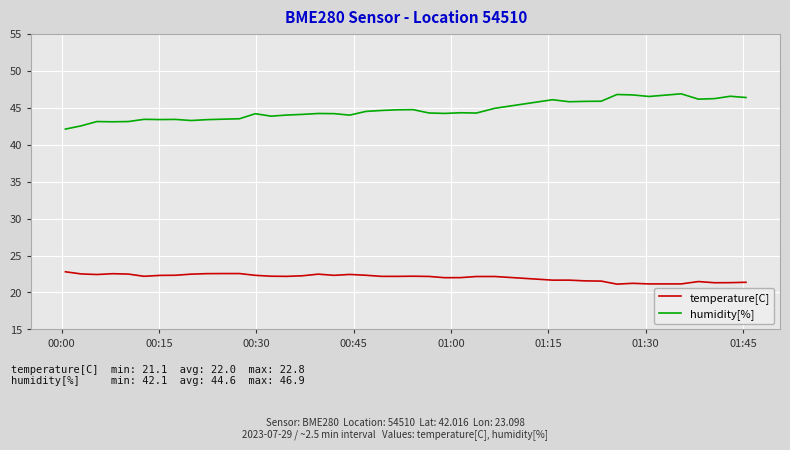

Which series has the largest range (max minus min)?

humidity[%]